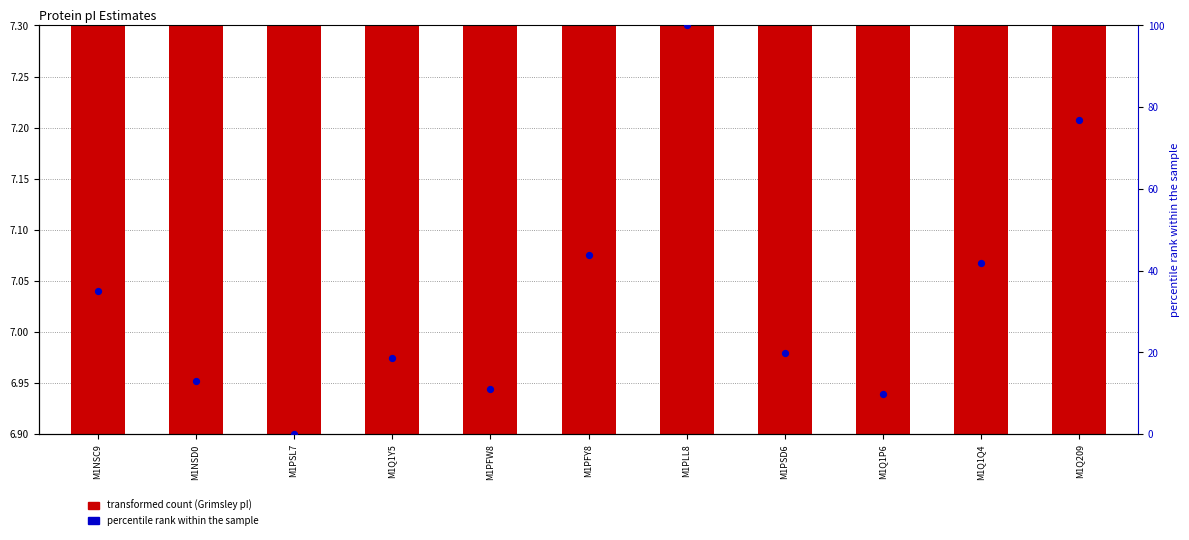

At which category is the sum across all series the highest?

M1PLL8